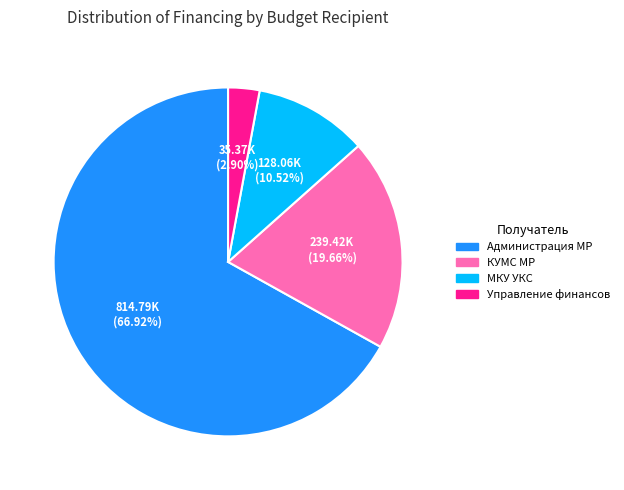

What is the largest slice in the pie chart?

Администрация МР